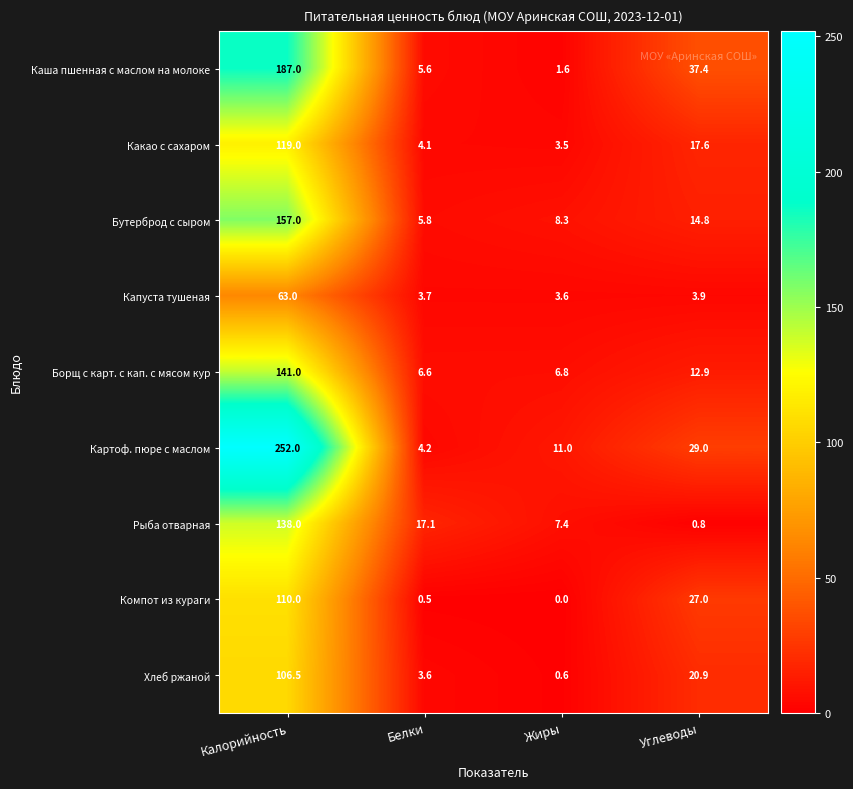

What is the difference between the maximum and second lowest values in the Хлеб ржаной series?

102.9